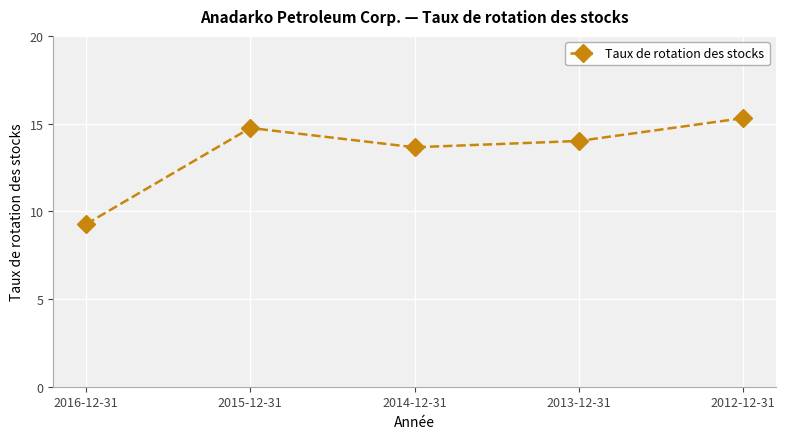

What is the label of the 4th point from the right?

2015-12-31